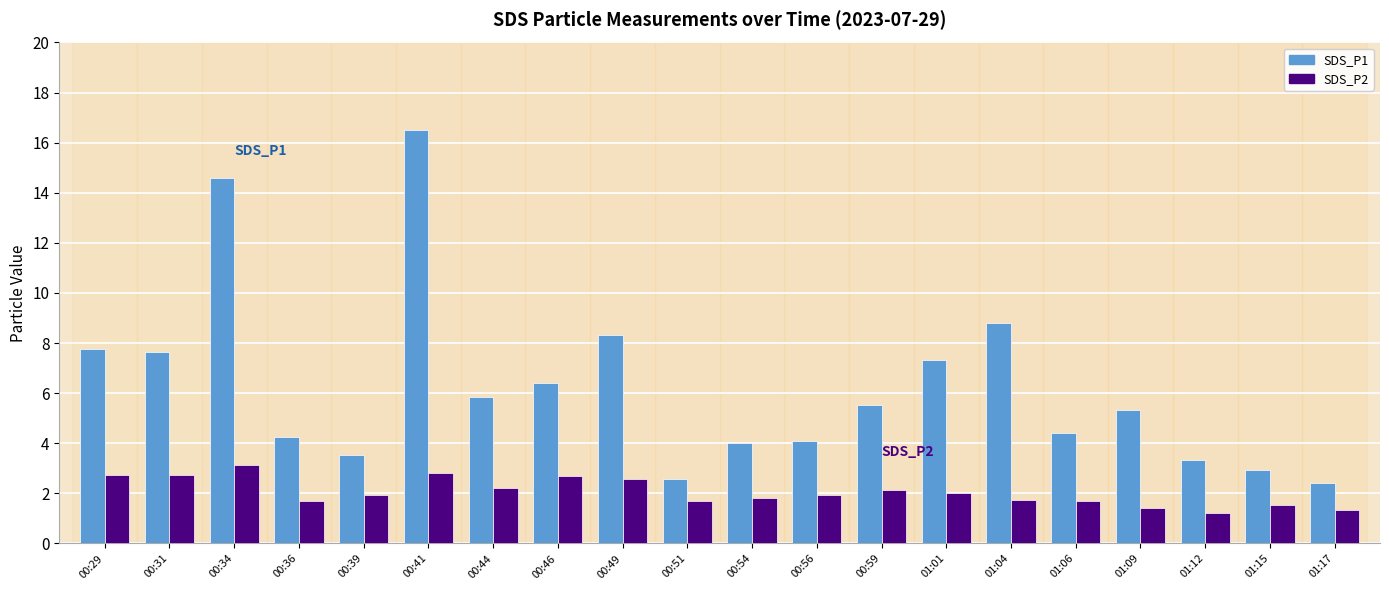

At which category is the sum across all series the highest?

00:41